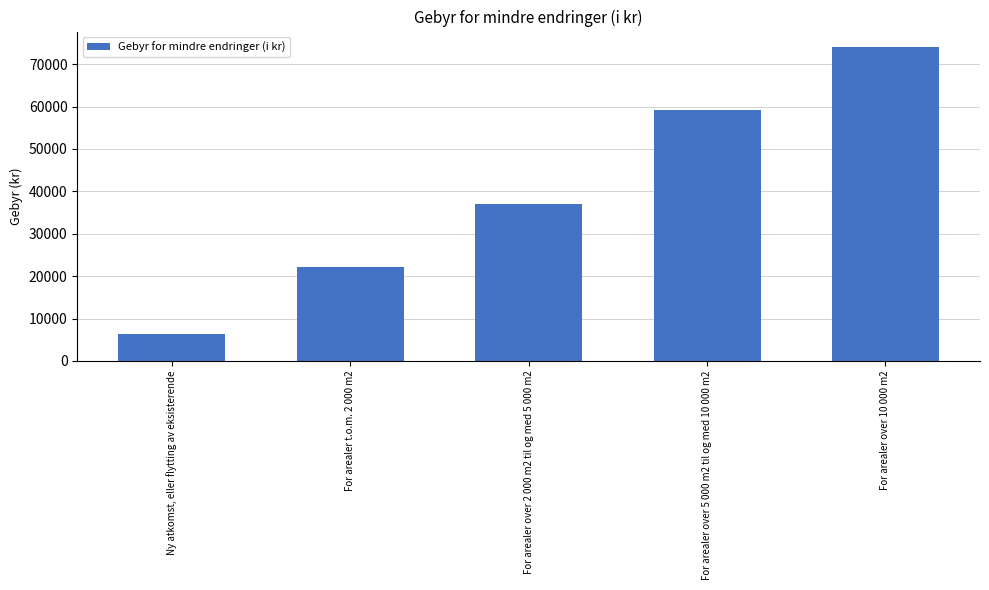

What is the sum of all values?

198700